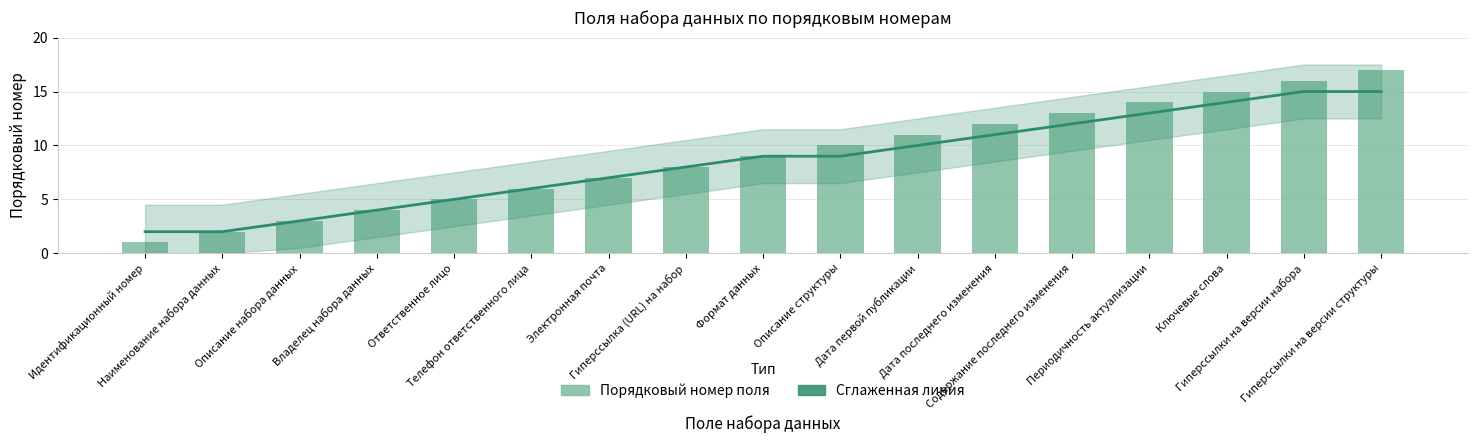

What is the difference between the maximum and minimum values in the Сглаженная линия series?

13